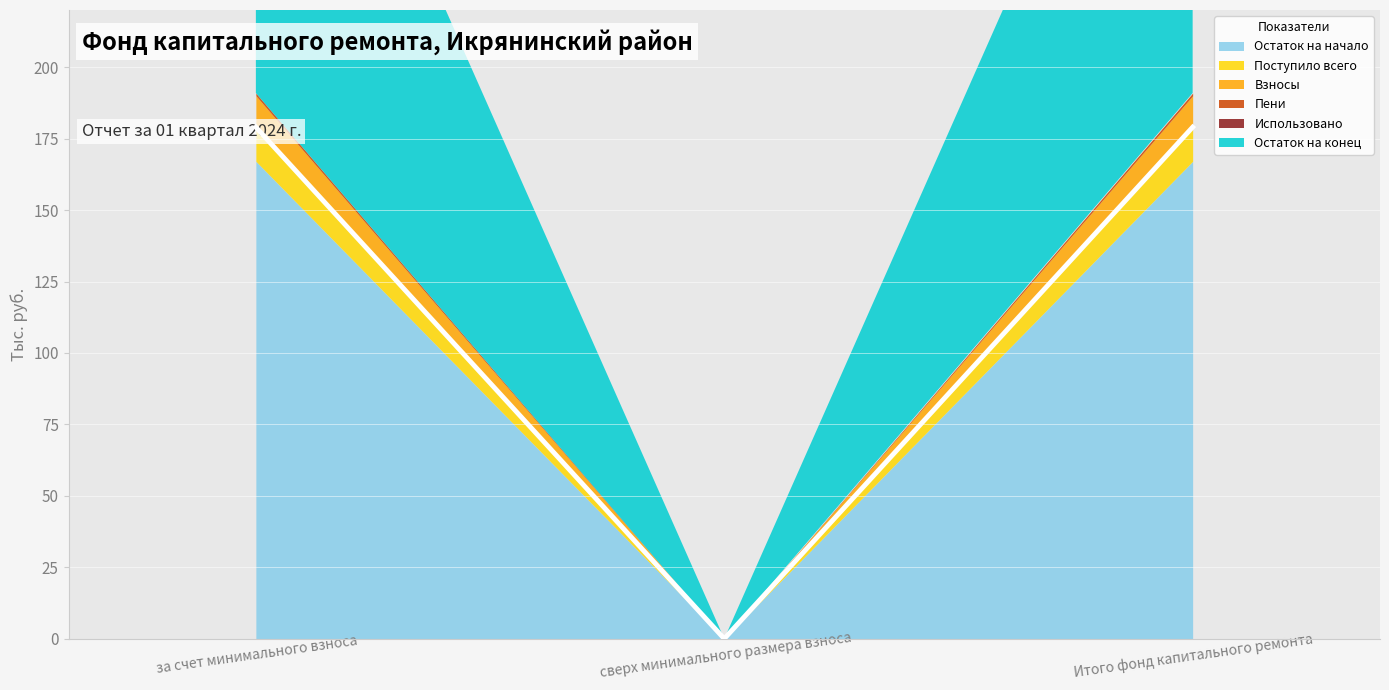

What is the difference between the highest and lowest values at за счет минимального взноса?

179.0